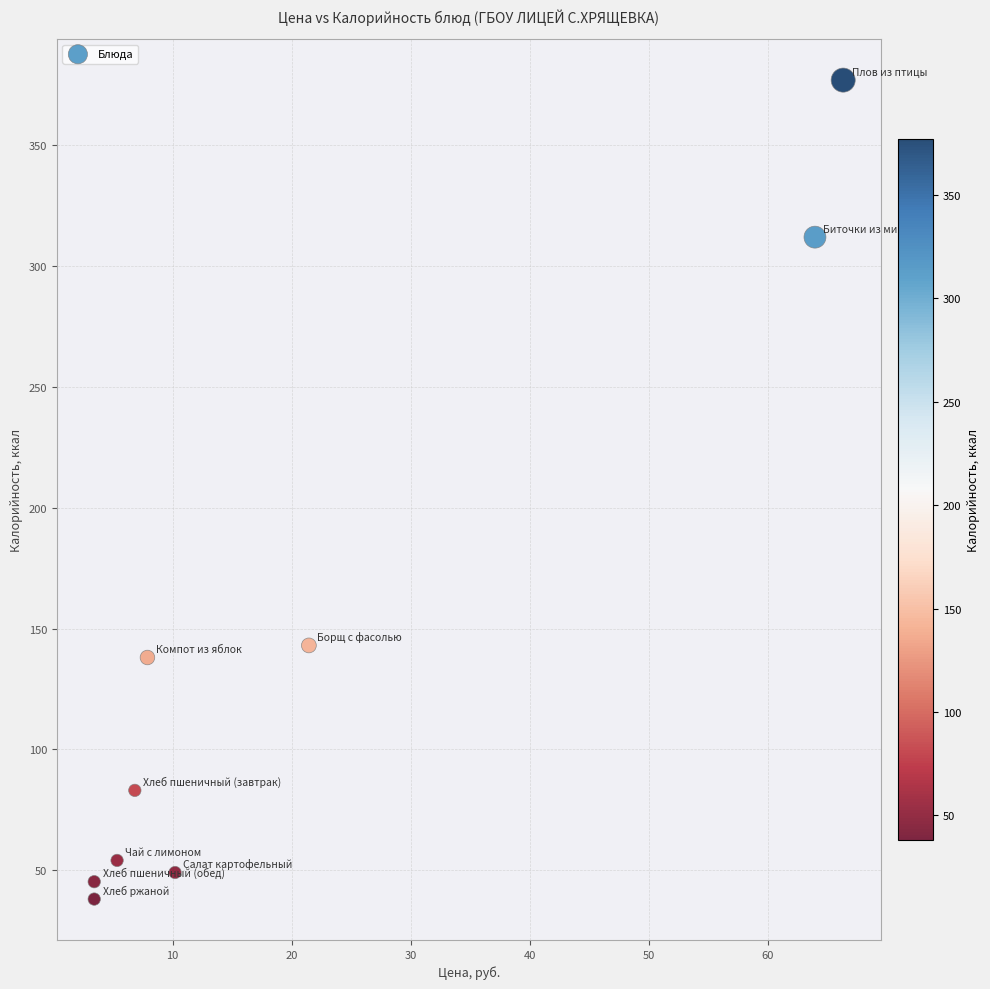

What is the range of Y values (max minus min)?

339.0